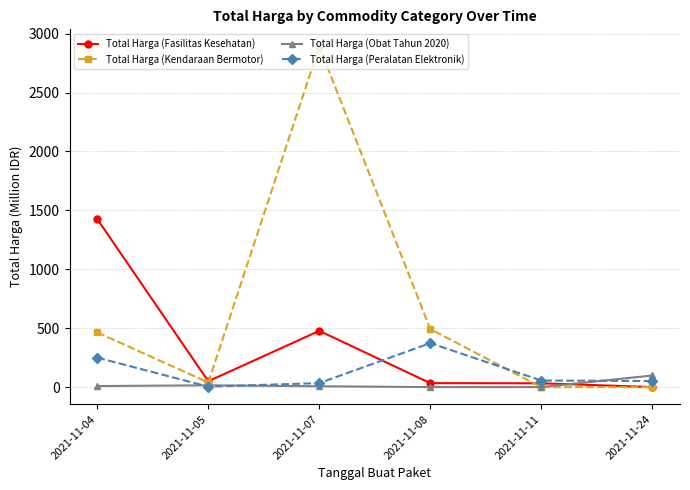

True or false: Total Harga (Kendaraan Bermotor) has more than 2 interior local peaks.

False